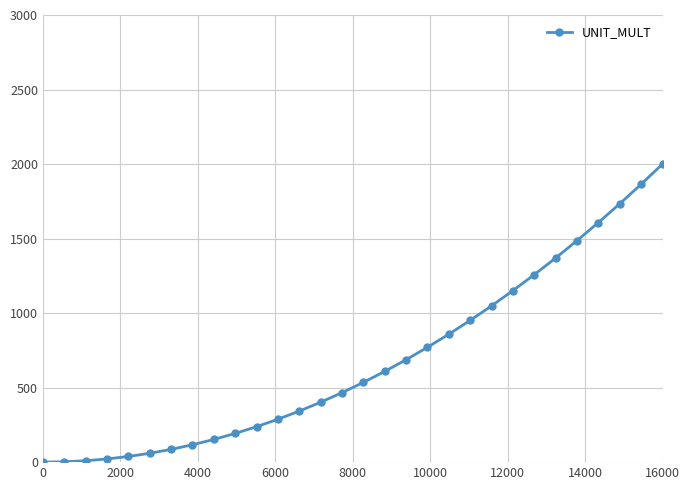

What is the maximum value shown in the chart?

2000.0